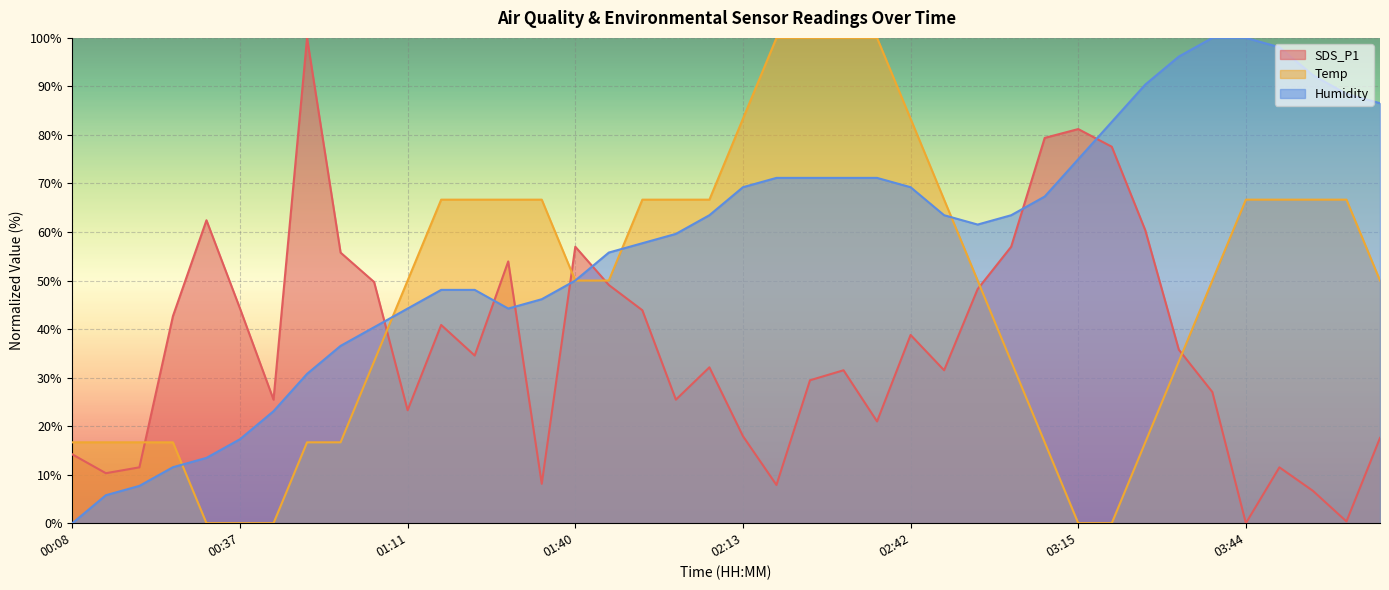

Reading left to right, list all the values displayed in this chart.

SDS_P1: 00:08=14.2	00:14=10.3	00:20=11.5	00:26=42.7	00:32=62.4	00:37=44.2	00:43=25.5	00:49=100.0	00:55=55.8	01:01=49.7	01:11=23.3	01:17=40.8	01:22=34.5	01:28=53.9	01:34=8.1	01:40=57.0	01:46=49.1	01:52=43.9	01:57=25.5	02:03=32.1	02:13=17.9	02:19=7.9	02:25=29.5	02:31=31.5	02:36=21.0	02:42=38.8	02:48=31.5	02:54=48.2	03:00=57.0	03:06=79.4	03:15=81.2	03:21=77.6	03:27=60.4	03:33=35.8	03:39=27.0	03:44=0.0	03:50=11.5	03:56=6.7	04:02=0.4	04:08=17.6
Temp: 00:08=16.7	00:14=16.7	00:20=16.7	00:26=16.7	00:32=0.0	00:37=0.0	00:43=0.0	00:49=16.7	00:55=16.7	01:01=33.3	01:11=50.0	01:17=66.7	01:22=66.7	01:28=66.7	01:34=66.7	01:40=50.0	01:46=50.0	01:52=66.7	01:57=66.7	02:03=66.7	02:13=83.3	02:19=100.0	02:25=100.0	02:31=100.0	02:36=100.0	02:42=83.3	02:48=66.7	02:54=50.0	03:00=33.3	03:06=16.7	03:15=0.0	03:21=0.0	03:27=16.7	03:33=33.3	03:39=50.0	03:44=66.7	03:50=66.7	03:56=66.7	04:02=66.7	04:08=50.0
Humidity: 00:08=0.0	00:14=5.8	00:20=7.7	00:26=11.5	00:32=13.5	00:37=17.3	00:43=23.1	00:49=30.8	00:55=36.5	01:01=40.4	01:11=44.2	01:17=48.1	01:22=48.1	01:28=44.2	01:34=46.2	01:40=50.0	01:46=55.8	01:52=57.7	01:57=59.6	02:03=63.5	02:13=69.2	02:19=71.2	02:25=71.2	02:31=71.2	02:36=71.2	02:42=69.2	02:48=63.5	02:54=61.5	03:00=63.5	03:06=67.3	03:15=75.0	03:21=82.7	03:27=90.4	03:33=96.2	03:39=100.0	03:44=100.0	03:50=98.1	03:56=92.3	04:02=88.5	04:08=86.5